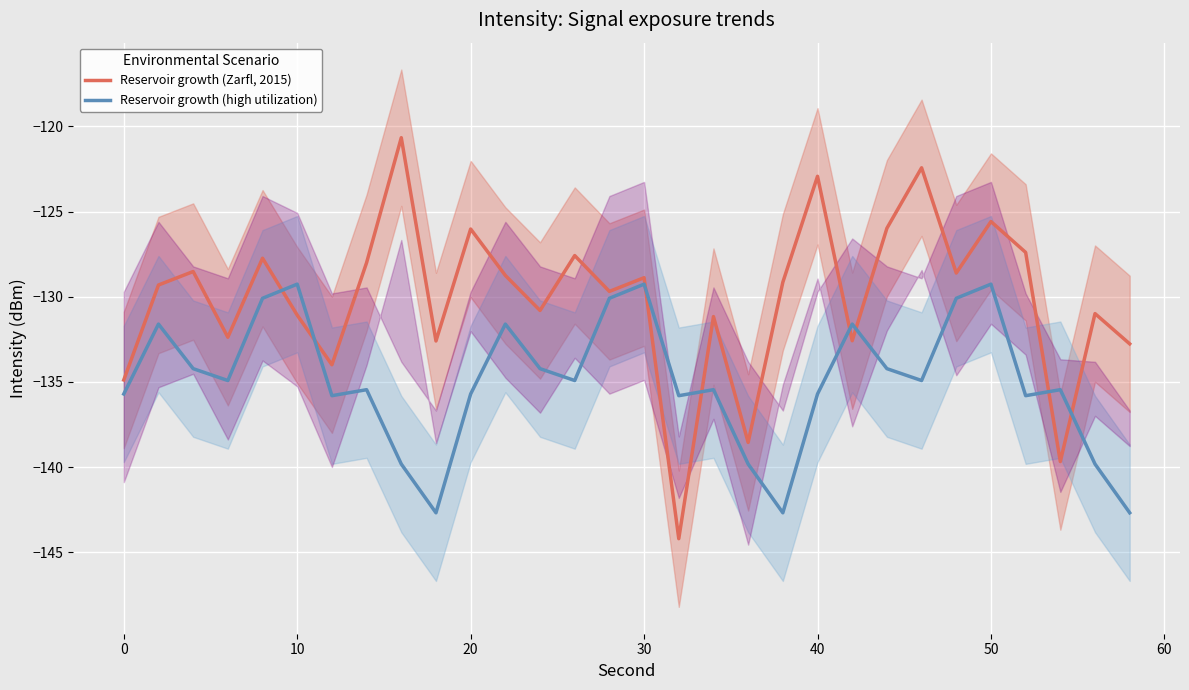

Reading left to right, transcribe all the data shown in this chart.

Reservoir growth (Zarfl, 2015): -134.9	-129.3	-128.5	-132.4	-127.7	-131.1	-134.0	-128.0	-120.7	-132.6	-126.0	-128.7	-130.8	-127.6	-129.7	-128.9	-144.2	-131.2	-138.5	-129.1	-122.9	-132.6	-126.0	-122.4	-128.6	-125.6	-127.4	-139.7	-131.0	-132.8
Reservoir growth (high utilization): -135.7	-131.6	-134.2	-134.9	-130.1	-129.3	-135.8	-135.5	-139.8	-142.7	-135.7	-131.6	-134.2	-134.9	-130.1	-129.3	-135.8	-135.5	-139.8	-142.7	-135.7	-131.6	-134.2	-134.9	-130.1	-129.3	-135.8	-135.5	-139.8	-142.7